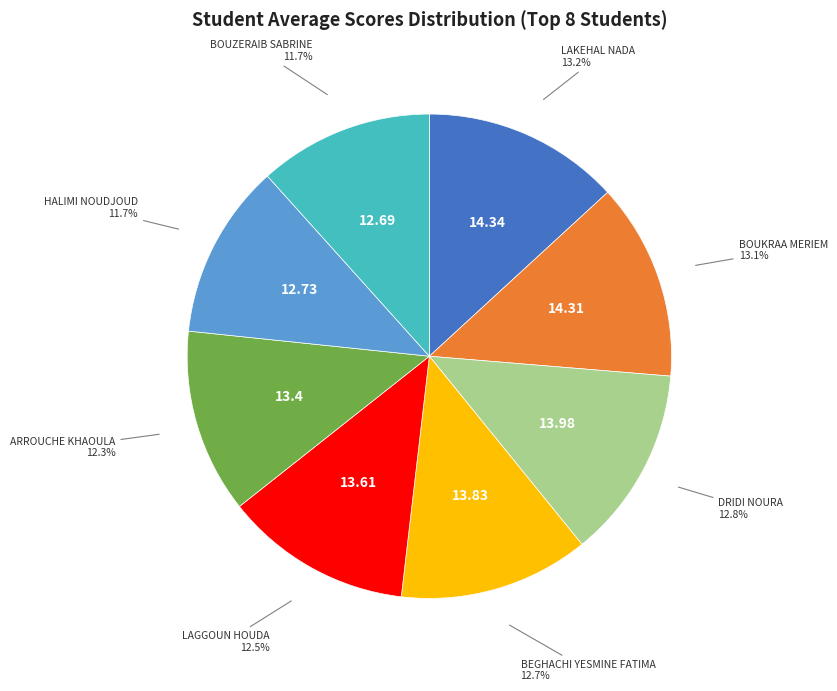

Is there a majority slice in this chart?

No